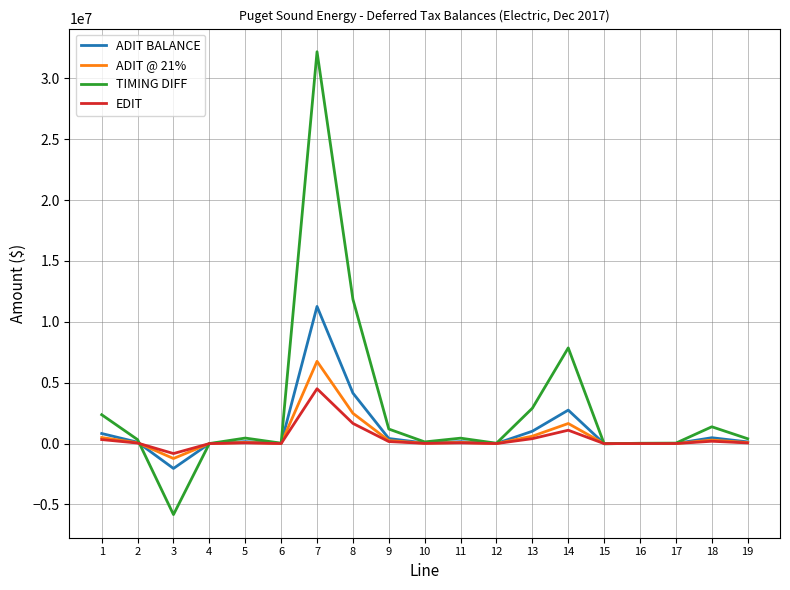

At how many categories does at least one series exceed 17753981?

1